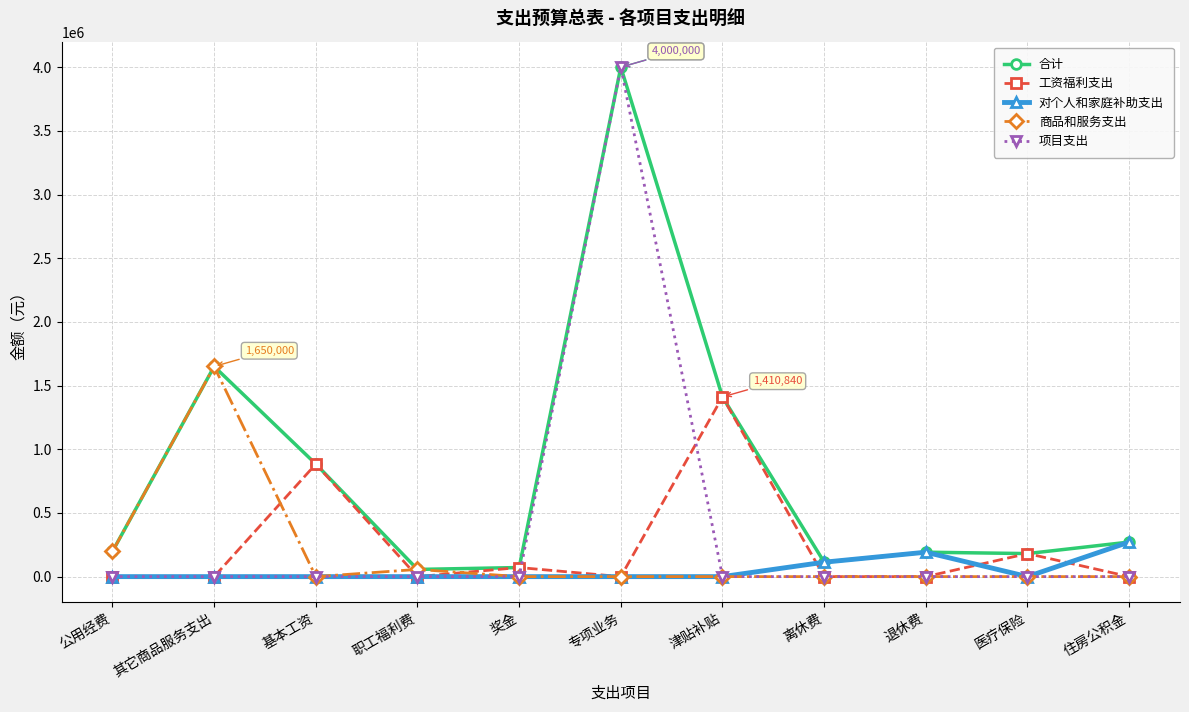

How many distinct data groups are displayed?

5